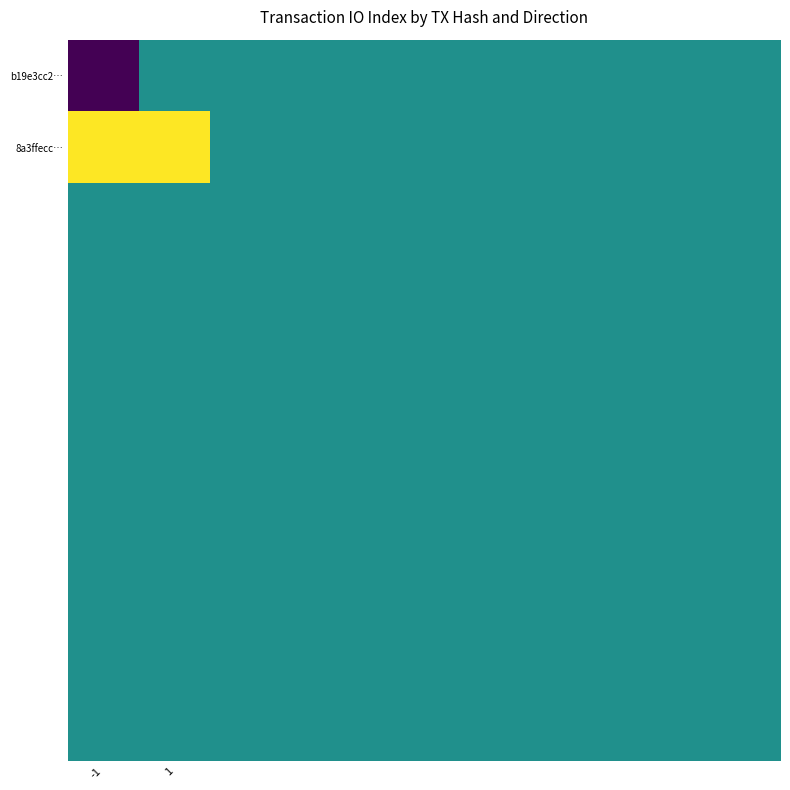

How many distinct data groups are displayed?

10